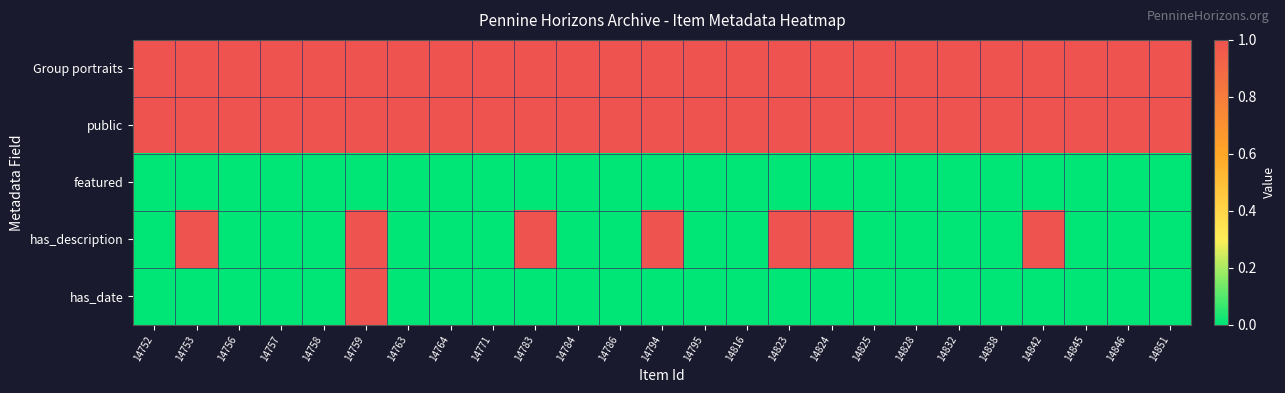

Reading left to right, transcribe all the data shown in this chart.

Group portraits: 14752=1	14753=1	14756=1	14757=1	14758=1	14759=1	14763=1	14764=1	14771=1	14783=1	14784=1	14786=1	14794=1	14795=1	14816=1	14823=1	14824=1	14825=1	14828=1	14832=1	14838=1	14842=1	14845=1	14846=1	14851=1
public: 14752=1	14753=1	14756=1	14757=1	14758=1	14759=1	14763=1	14764=1	14771=1	14783=1	14784=1	14786=1	14794=1	14795=1	14816=1	14823=1	14824=1	14825=1	14828=1	14832=1	14838=1	14842=1	14845=1	14846=1	14851=1
featured: 14752=0	14753=0	14756=0	14757=0	14758=0	14759=0	14763=0	14764=0	14771=0	14783=0	14784=0	14786=0	14794=0	14795=0	14816=0	14823=0	14824=0	14825=0	14828=0	14832=0	14838=0	14842=0	14845=0	14846=0	14851=0
has_description: 14752=0	14753=1	14756=0	14757=0	14758=0	14759=1	14763=0	14764=0	14771=0	14783=1	14784=0	14786=0	14794=1	14795=0	14816=0	14823=1	14824=1	14825=0	14828=0	14832=0	14838=0	14842=1	14845=0	14846=0	14851=0
has_date: 14752=0	14753=0	14756=0	14757=0	14758=0	14759=1	14763=0	14764=0	14771=0	14783=0	14784=0	14786=0	14794=0	14795=0	14816=0	14823=0	14824=0	14825=0	14828=0	14832=0	14838=0	14842=0	14845=0	14846=0	14851=0